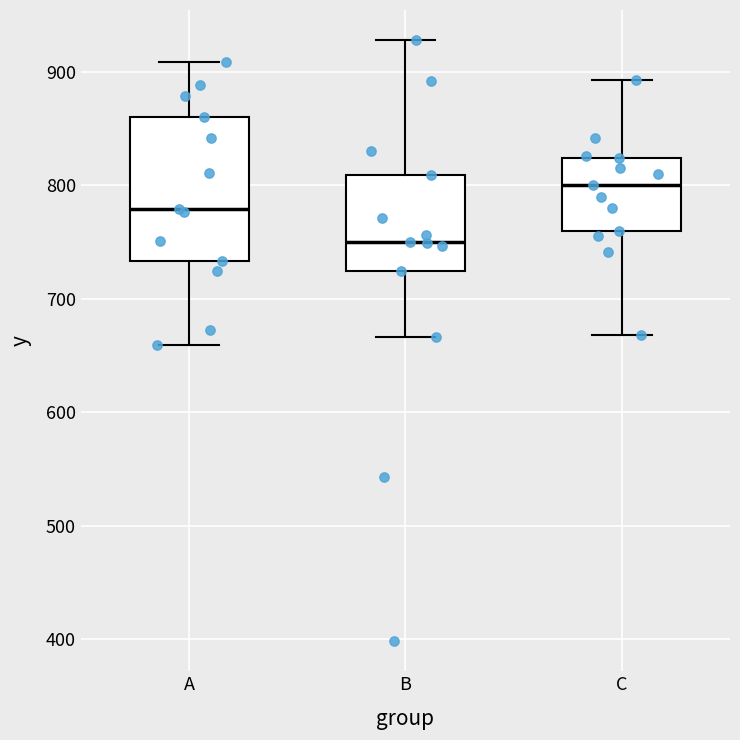

Which box's median line is the highest?

C